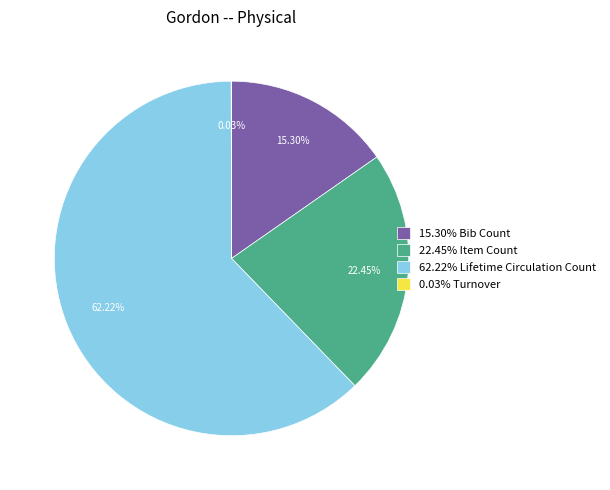

Between 15.30% Bib Count and 62.22% Lifetime Circulation Count, which is larger?

62.22% Lifetime Circulation Count